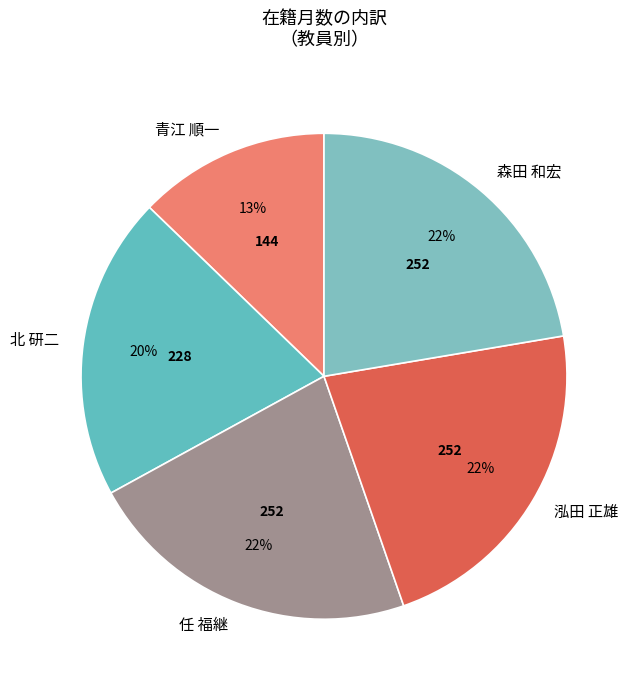

To the nearest percent, what percentage of the pie is 北 研二?

20%